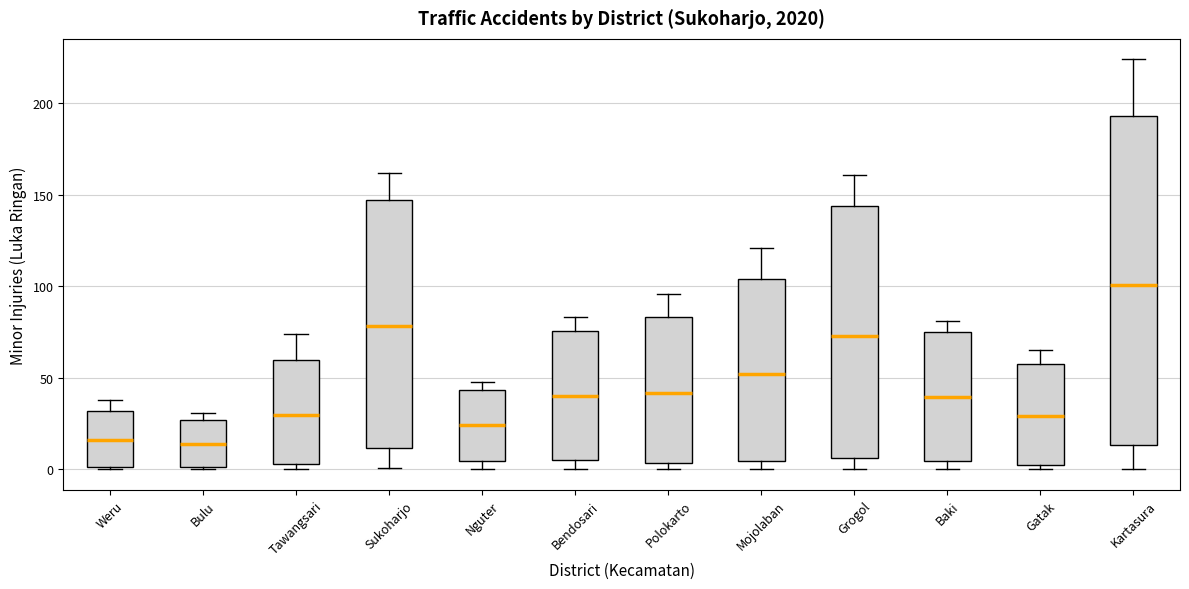

Where does the median line of the box for Baki sit on the y-axis? The values are not printed on the chart, so give them approximately, as read against the axis.

40